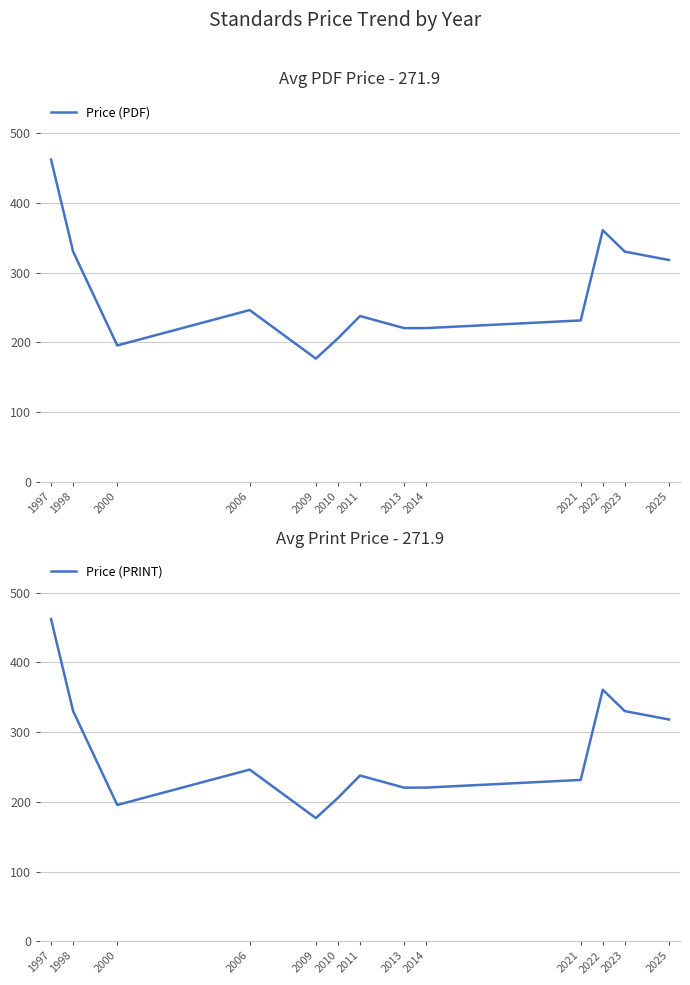

Count the number of categories in the chart.

13